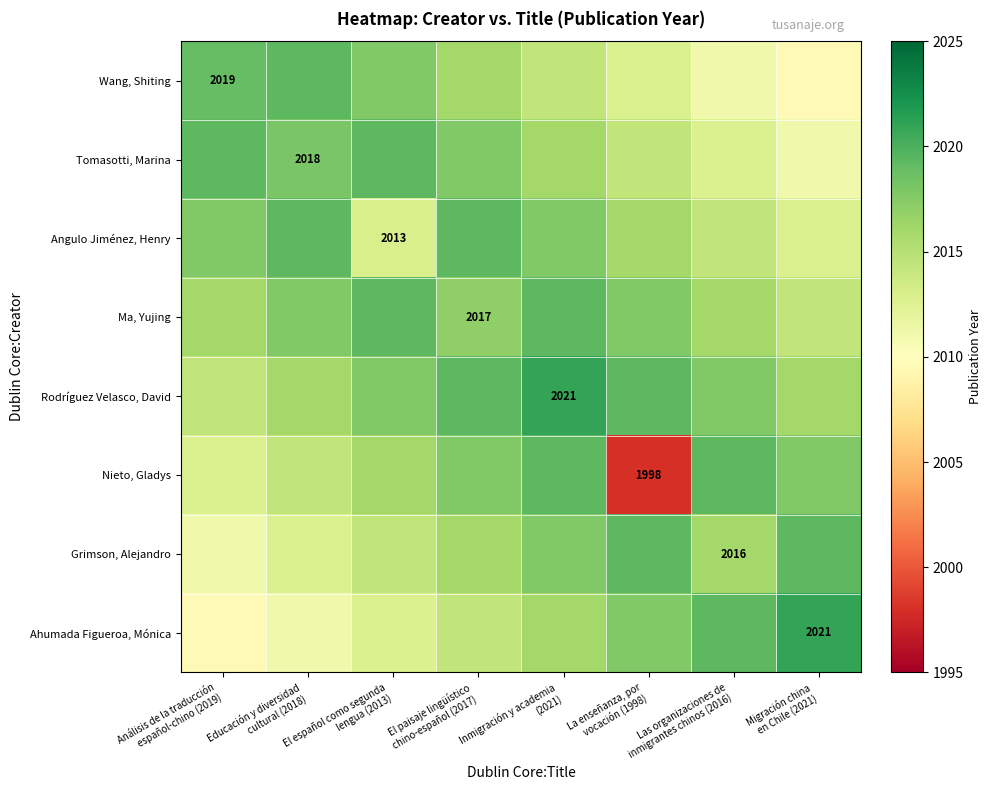

Which series has the widest spread of values?

Nieto, Gladys